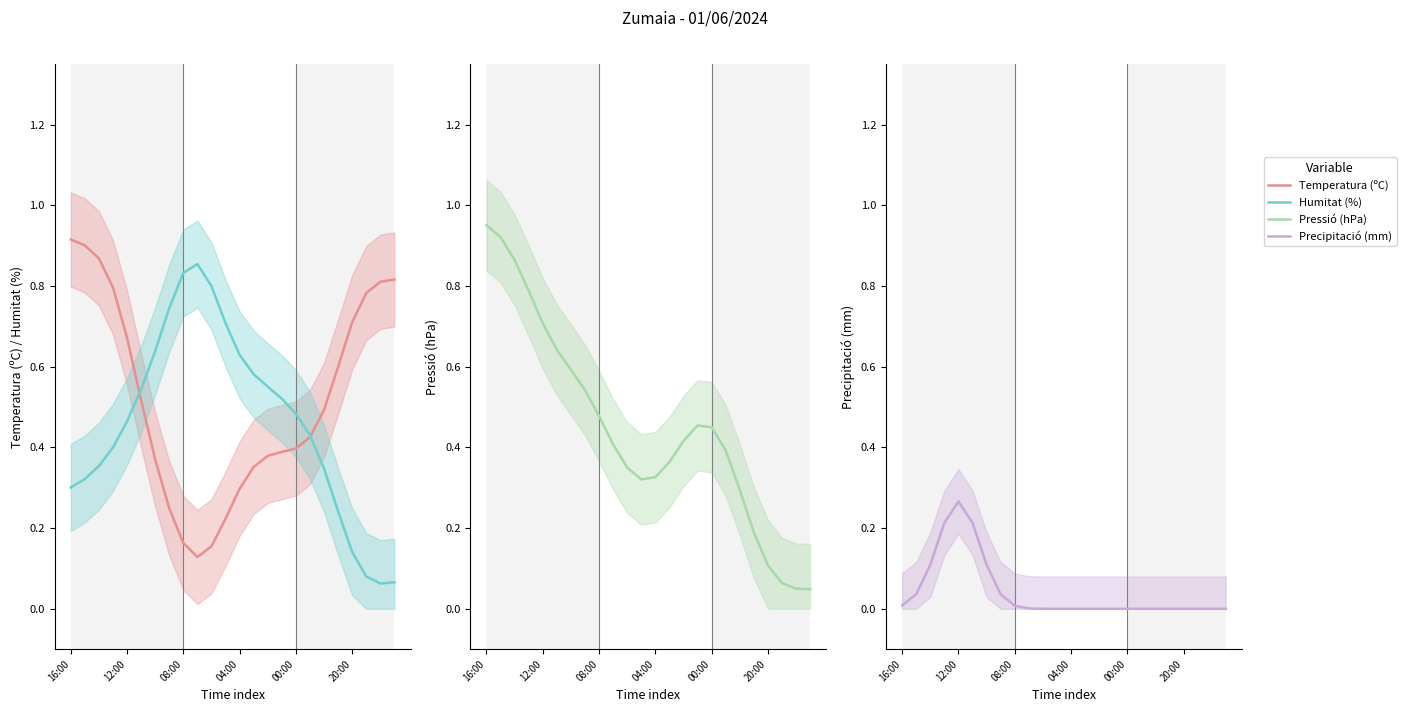

At which label does Precipitació (mm) reach its peak?

12:00